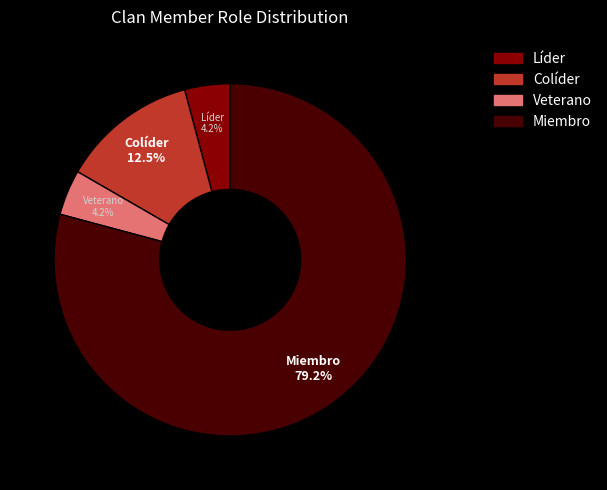

Is Miembro the majority of the pie?

Yes